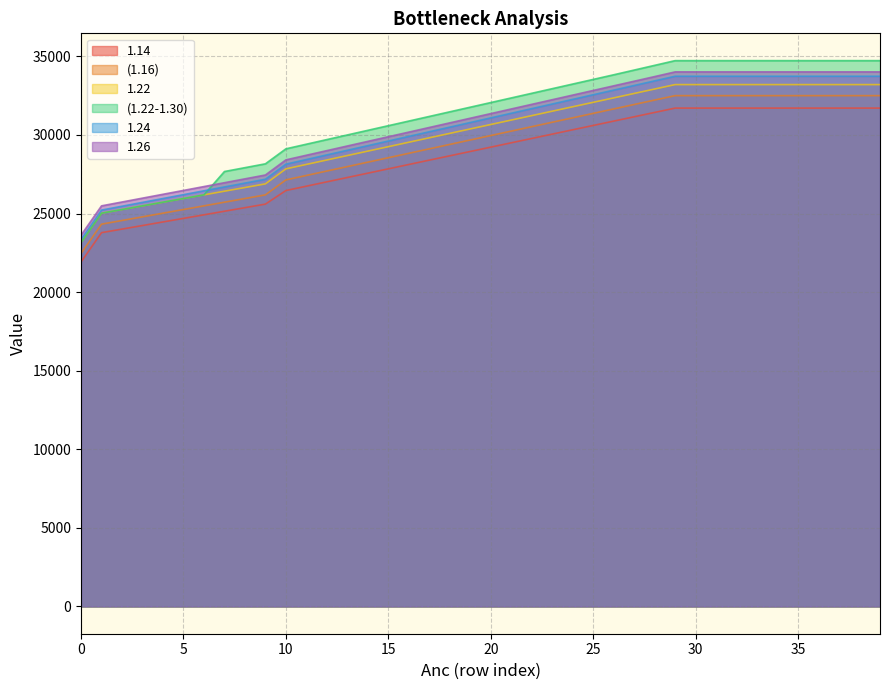

Does the chart have visible grid lines?

Yes